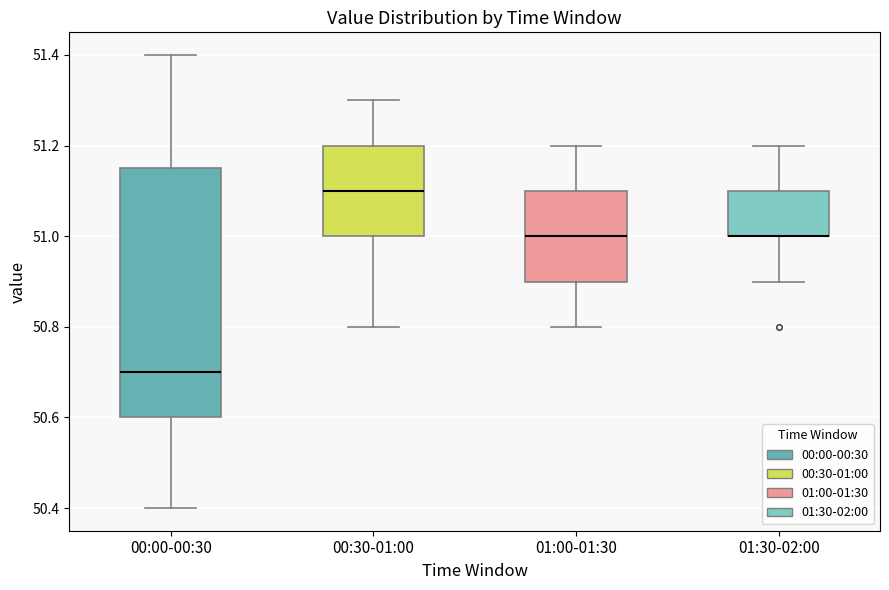

Reading left to right, read every box against the y-axis: the position of its median line, the range the box covers, and the ends of its whiskers. The values are not printed on the chart, so give them approximately, as read against the axis.

00:00-00:30: median 50.70, box 50.60 to 51.16, whiskers 50.40 to 51.40
00:30-01:00: median 51.10, box 51.00 to 51.20, whiskers 50.80 to 51.30
01:00-01:30: median 51.00, box 50.90 to 51.10, whiskers 50.80 to 51.20
01:30-02:00: median 51.00 (drawn on the box's lower edge), box 51.00 to 51.10, whiskers 50.90 to 51.20